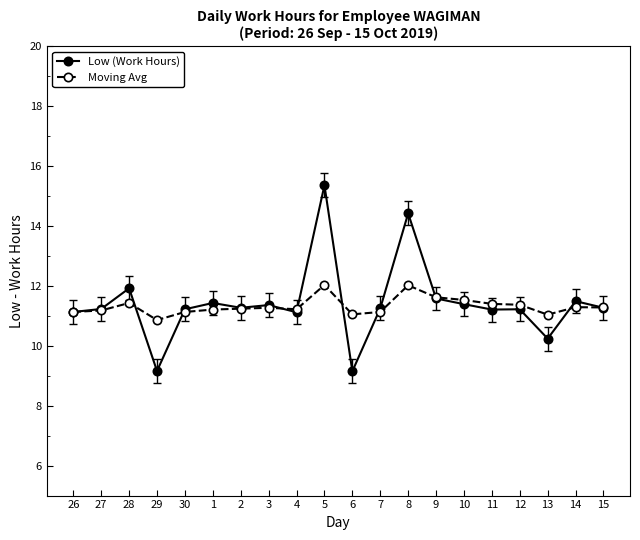

The value of Low (Work Hours) at 30 is 18.4. True or false?

False